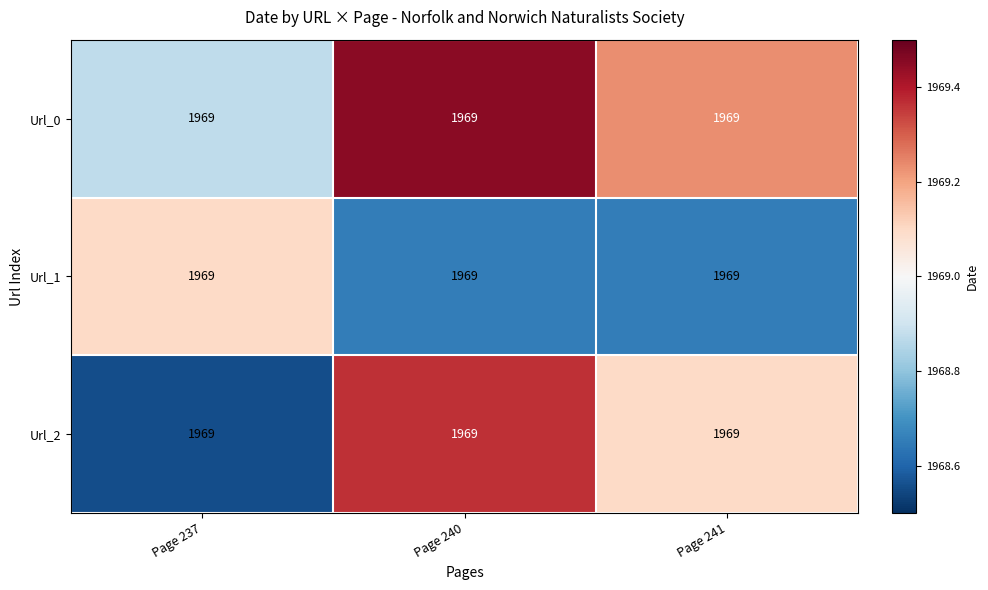

Which has a higher value, Page 237 or Page 240?

Page 240